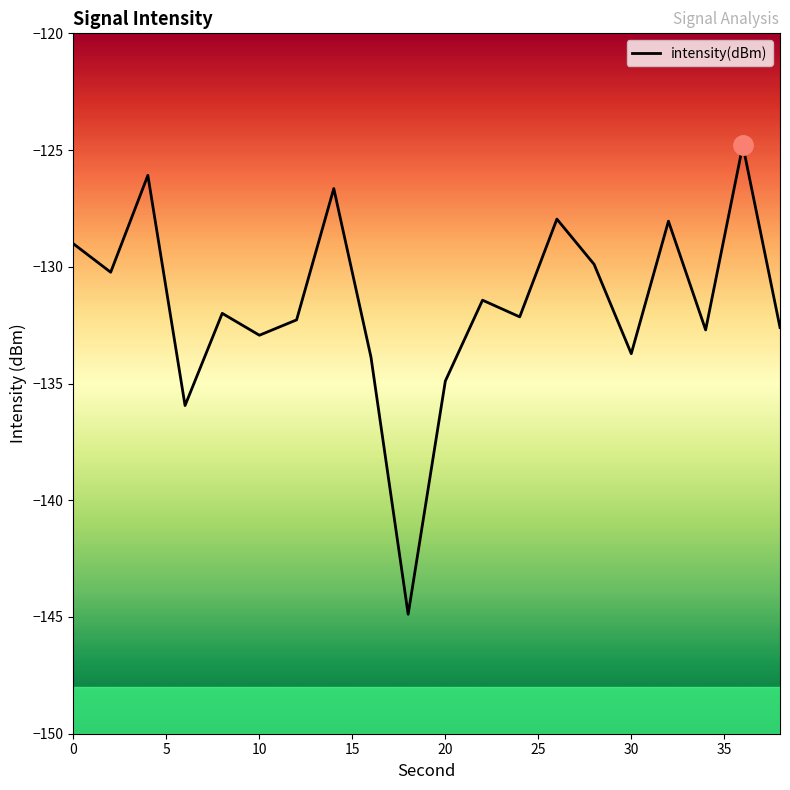

What is the difference between the second highest and minimum values?

18.8